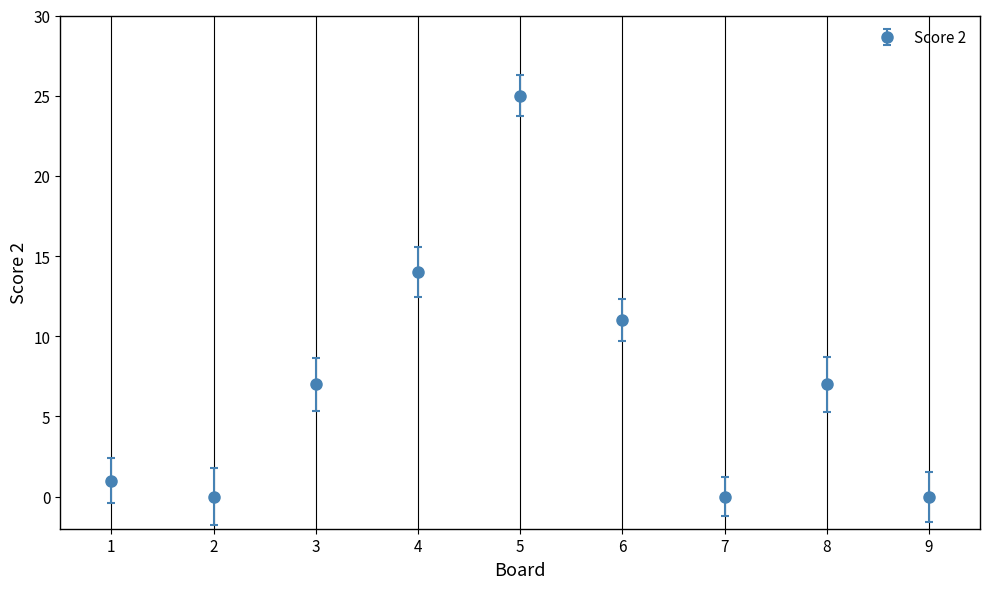

What is the value of the 5th point from the left?

25